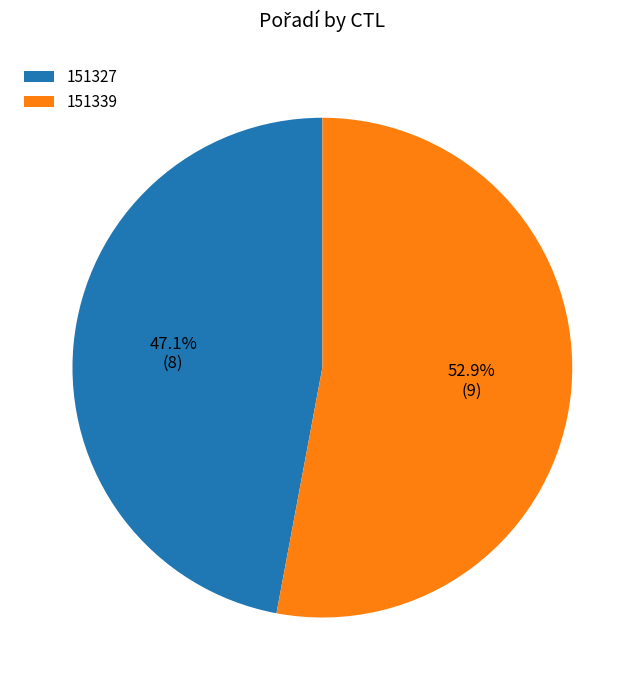

The 151339 slice represents 53% of the pie. True or false?

True